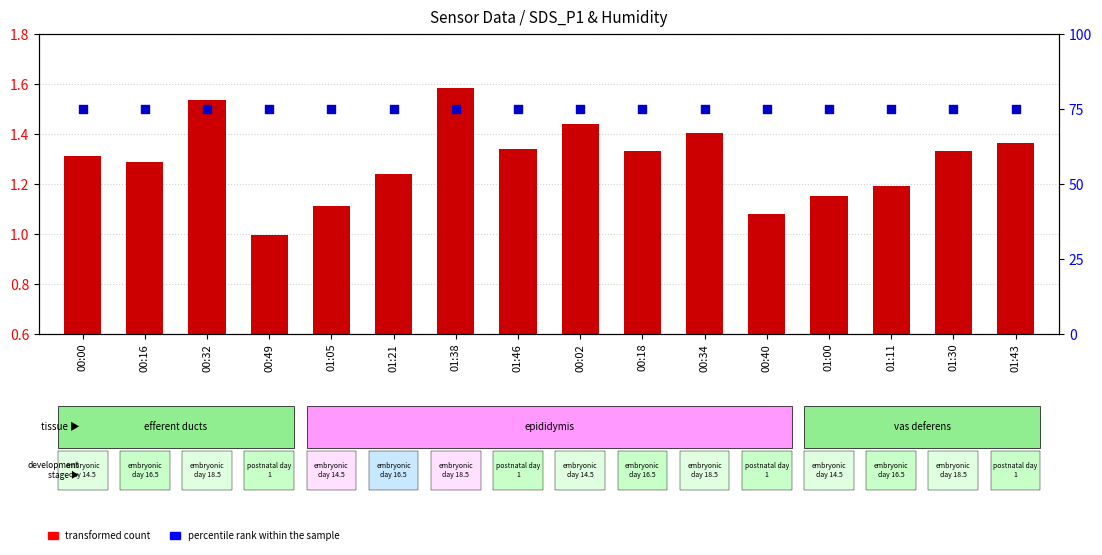

Which series contains the lowest Y value?

transformed count